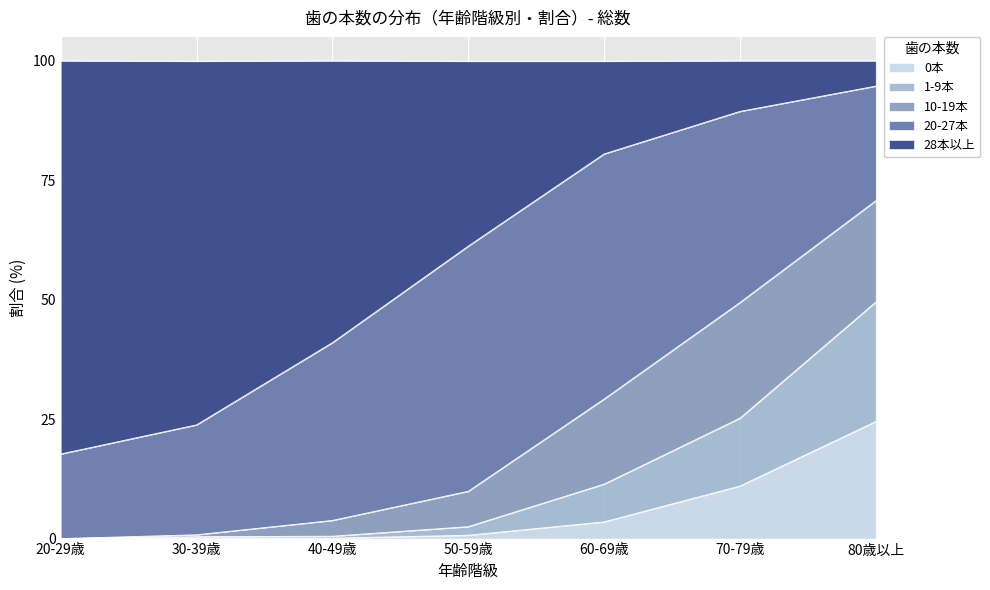

What is the highest value of the 0本 series?

24.5